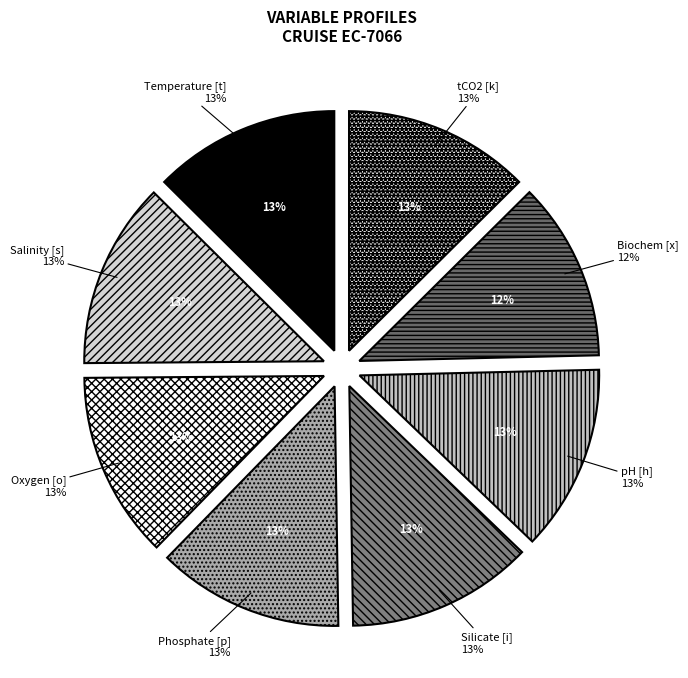

Does Biochem [x] account for over 50% of the chart?

No